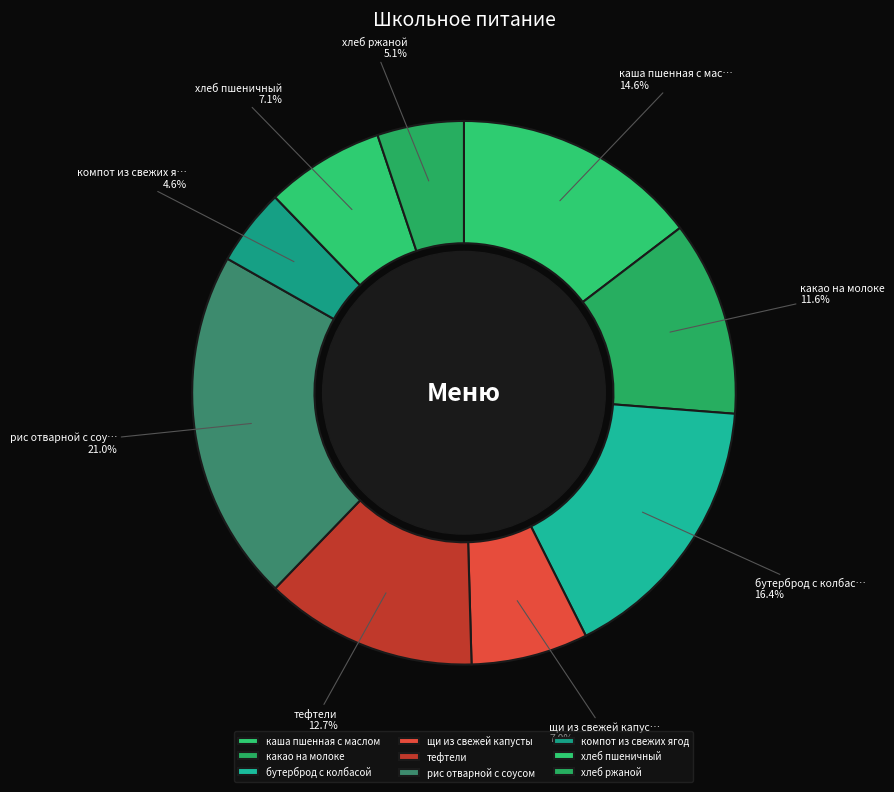

What percentage is the рис отварной с соусом slice, to the nearest percent?

21%